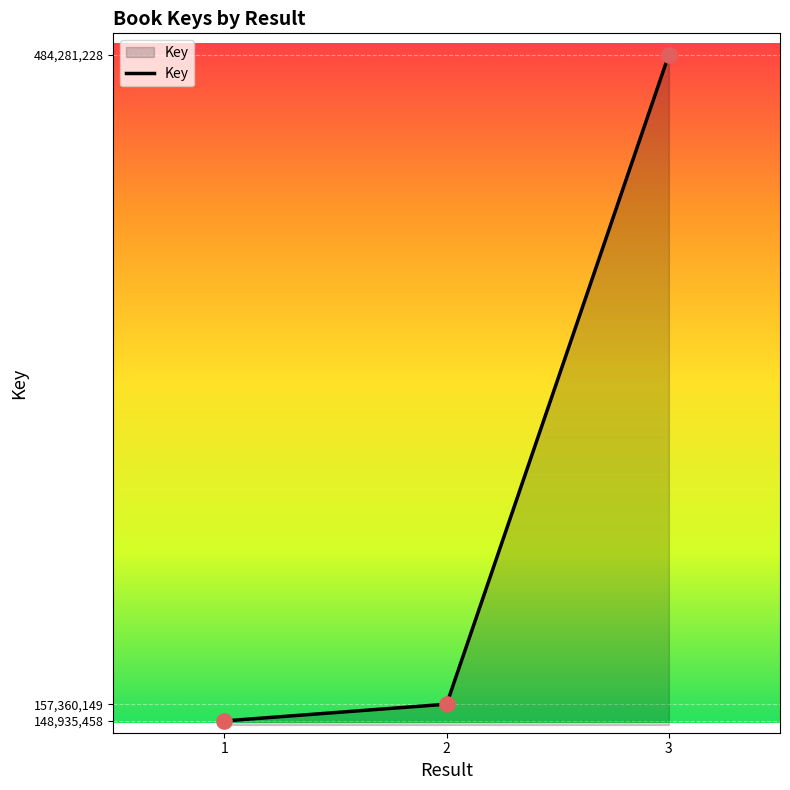

Approximately how many times larger is the value at 1 compared to 2?

0.9